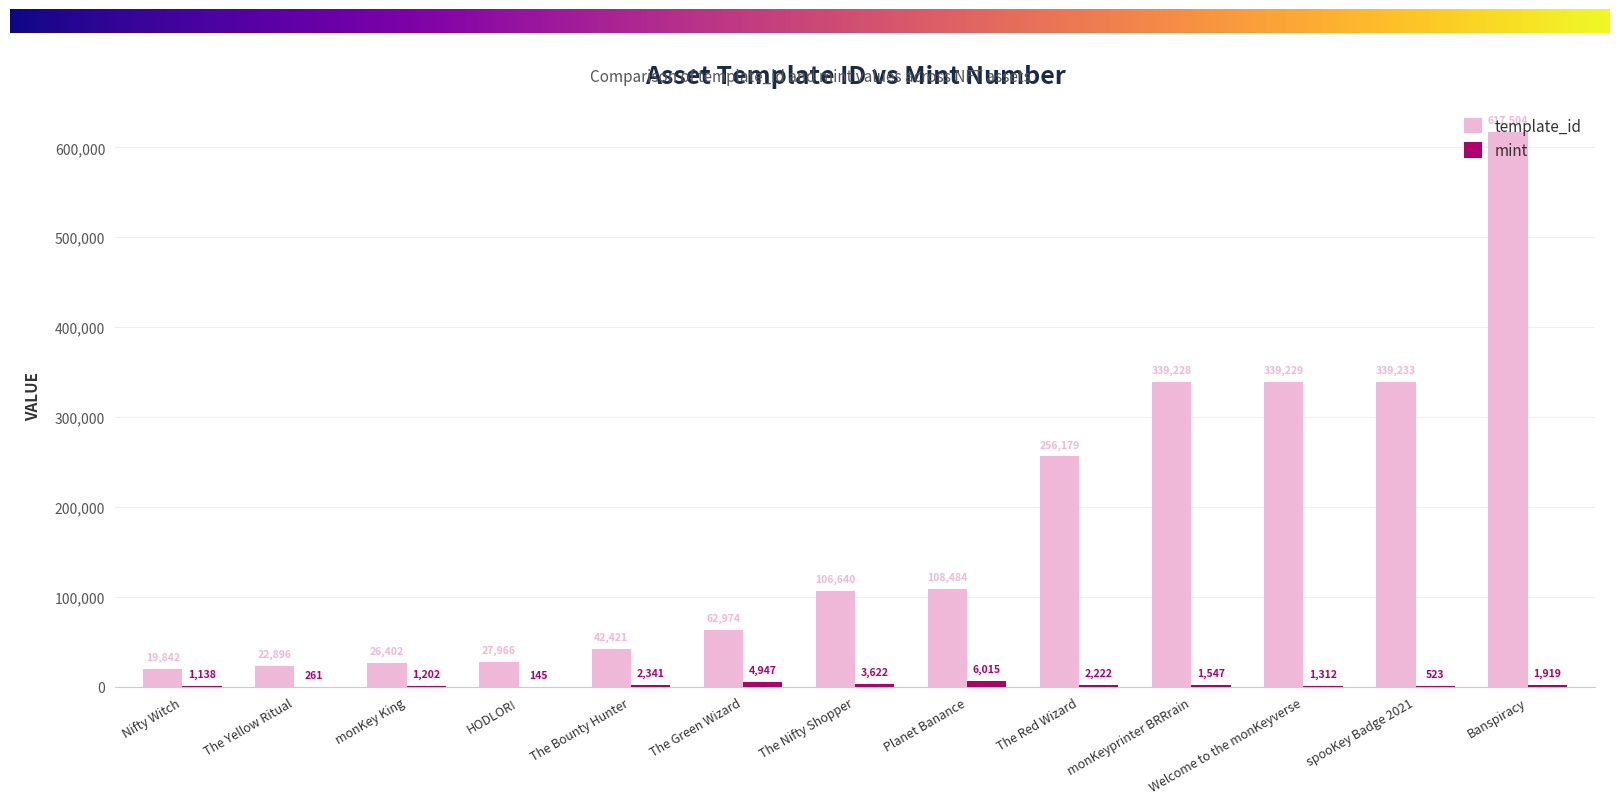

Which category has the highest value across all series?

Banspiracy